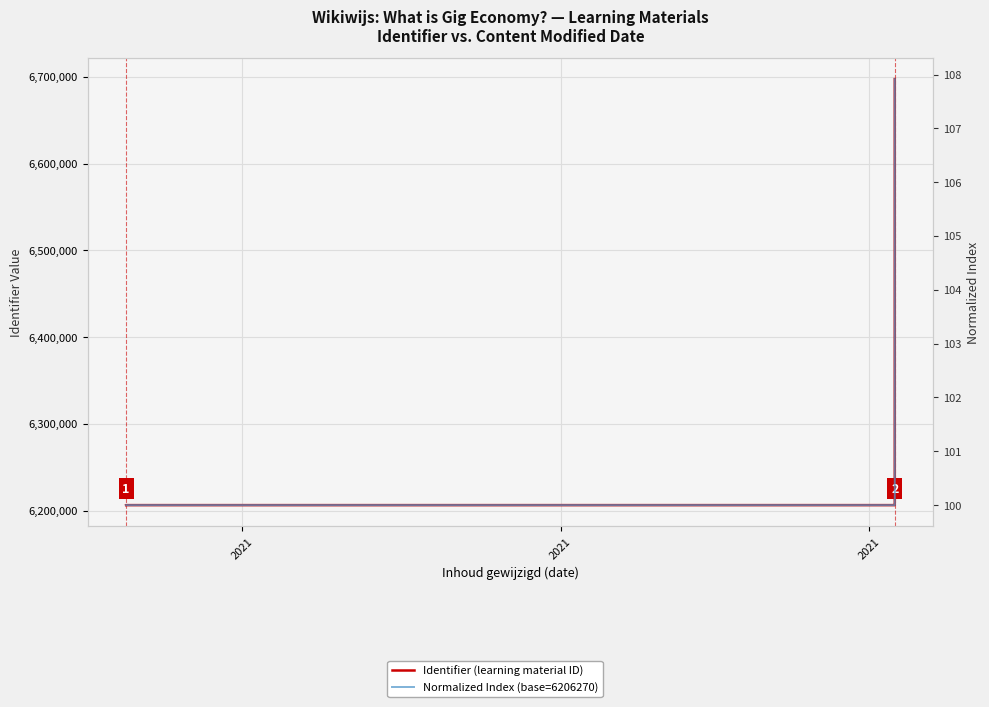

What is the average value of the Normalized Index (base=6206270) series?

100.7